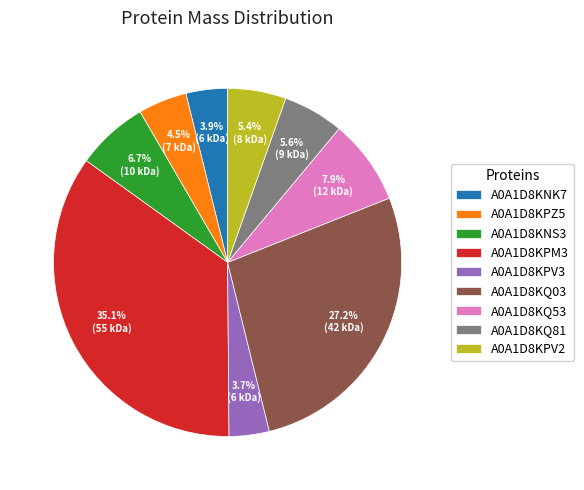

Approximately how many times larger is the value at A0A1D8KPZ5 compared to A0A1D8KPV2?

0.8